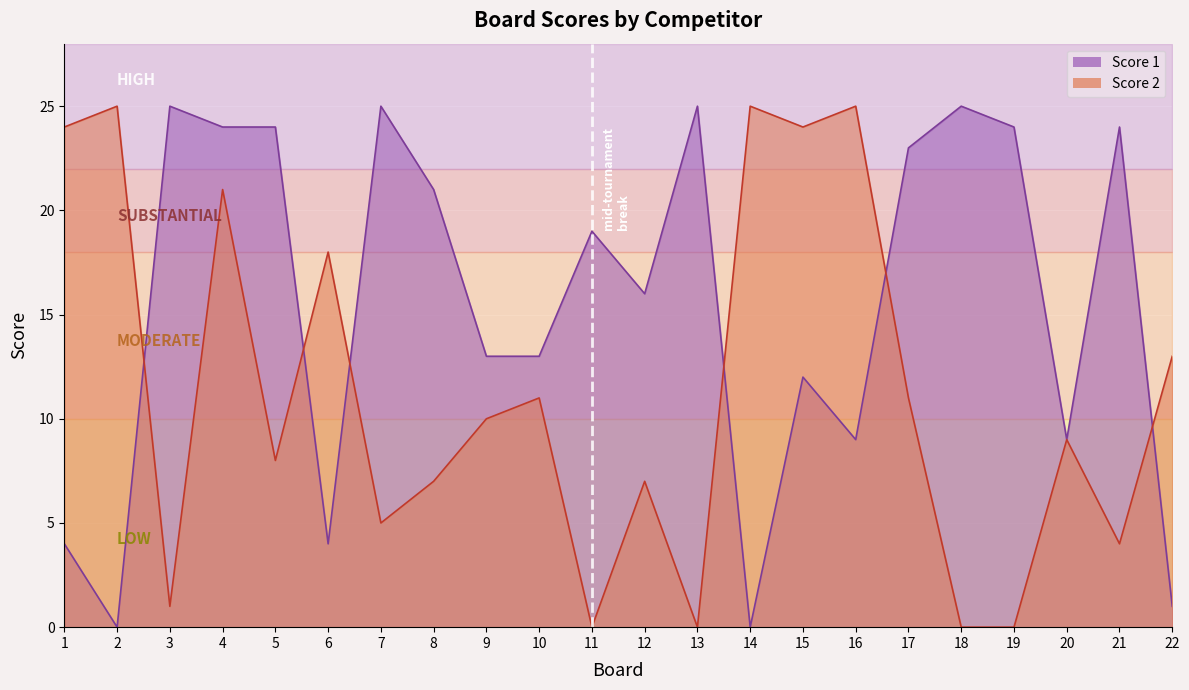

At which category is the sum across all series the highest?

4